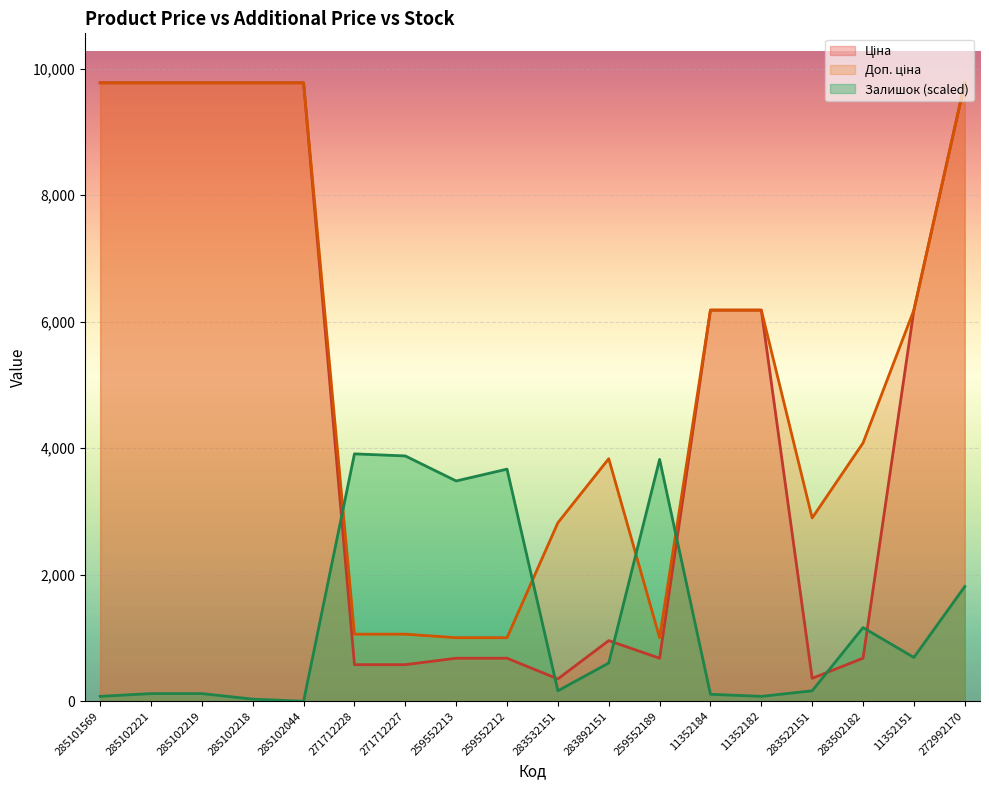

Which series changed the most between 283532151 and 283892151?

Доп. ціна